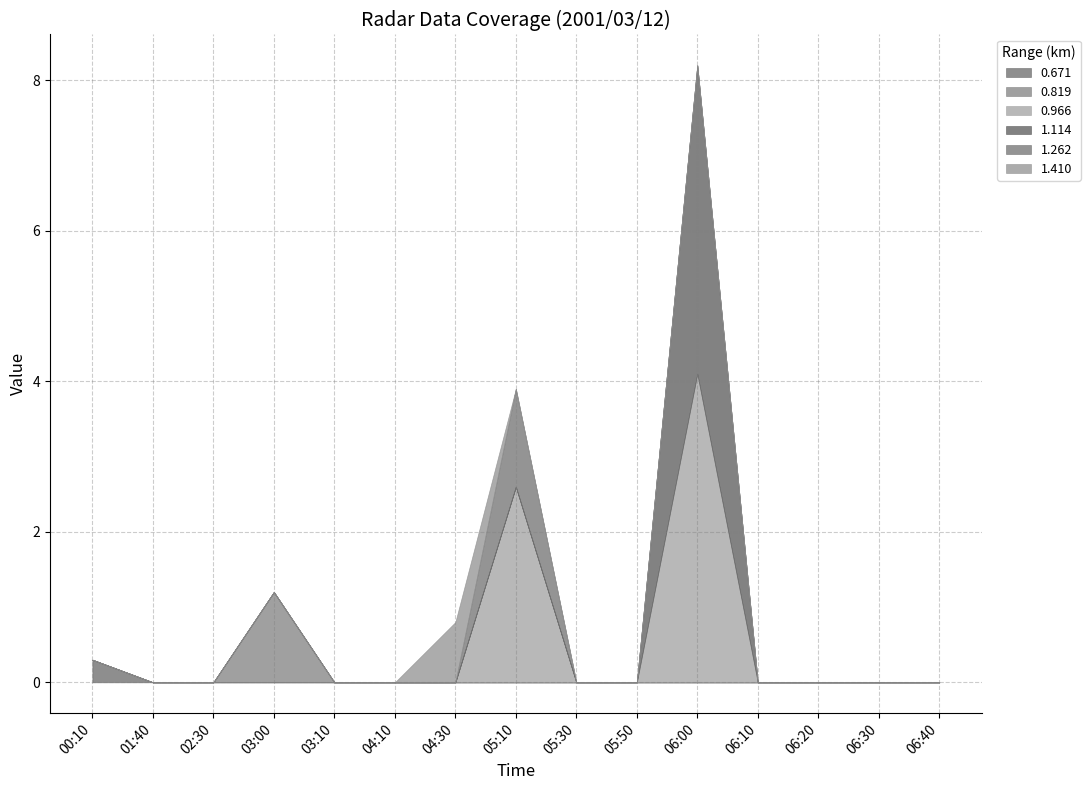

List the series in order of their peak value, lowest first.

0.671, 0.819, 0.966, 1.114, 1.262, 1.410